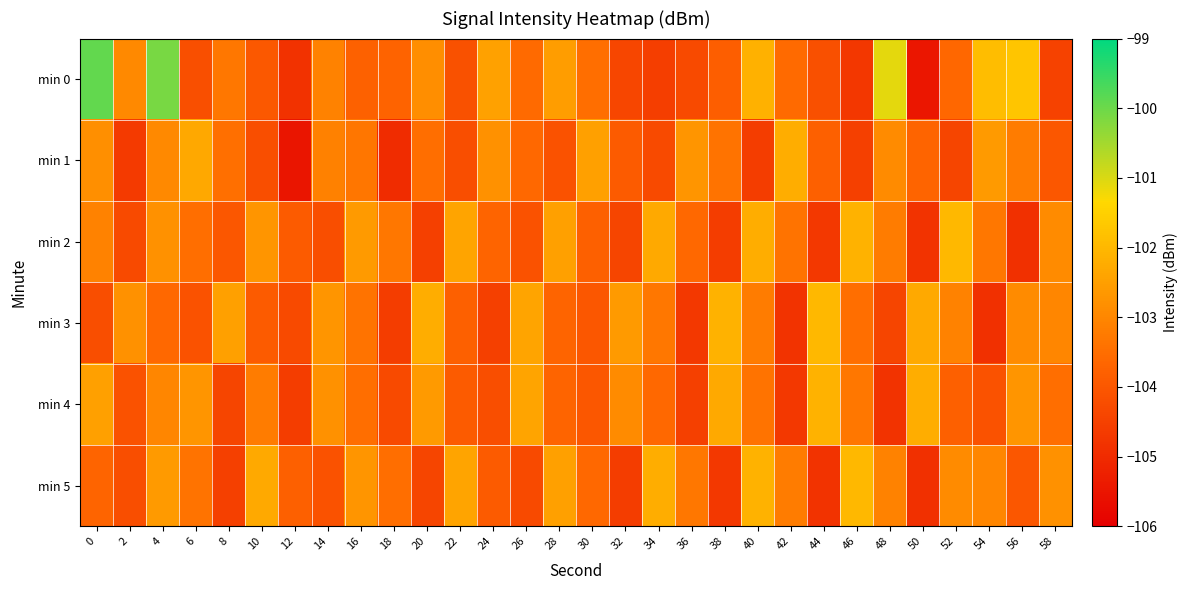

How many series are shown in this chart?

6